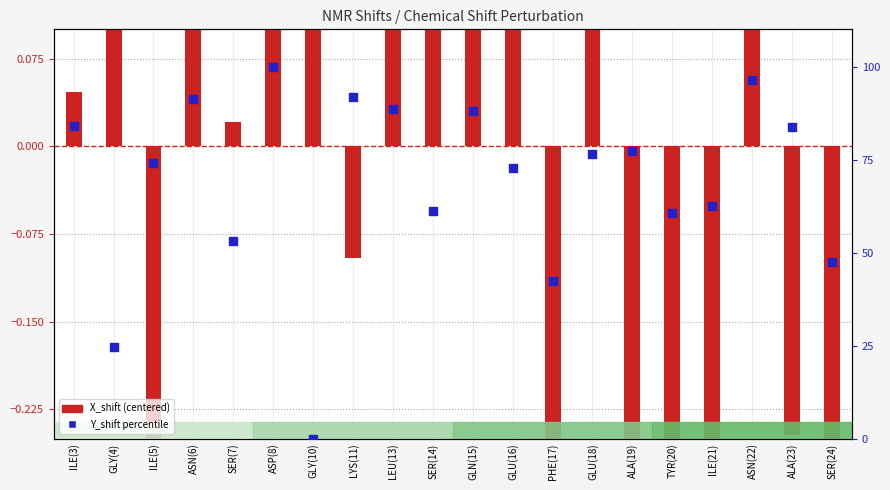

Which series reaches the minimum Y coordinate?

X_shift (centered)